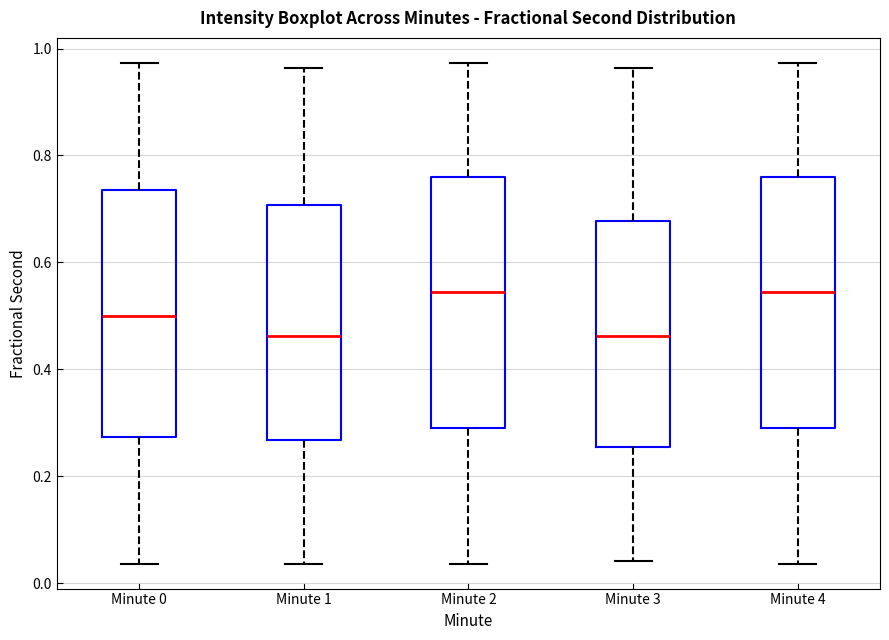

Reading left to right, read every box against the y-axis: the position of its median line, the range the box covers, and the ends of its whiskers. The values are not printed on the chart, so give them approximately, as read against the axis.

Minute 0: median 0.50, box 0.28 to 0.74, whiskers 0.04 to 0.98
Minute 1: median 0.46, box 0.26 to 0.70, whiskers 0.04 to 0.96
Minute 2: median 0.54, box 0.28 to 0.76, whiskers 0.04 to 0.98
Minute 3: median 0.46, box 0.26 to 0.68, whiskers 0.04 to 0.96
Minute 4: median 0.54, box 0.28 to 0.76, whiskers 0.04 to 0.98